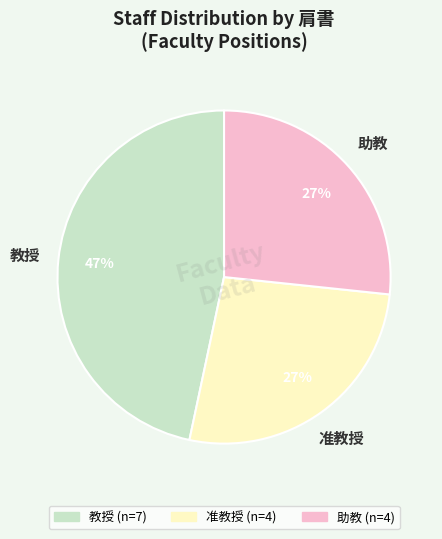

What percentage is the 准教授 slice, to the nearest percent?

27%